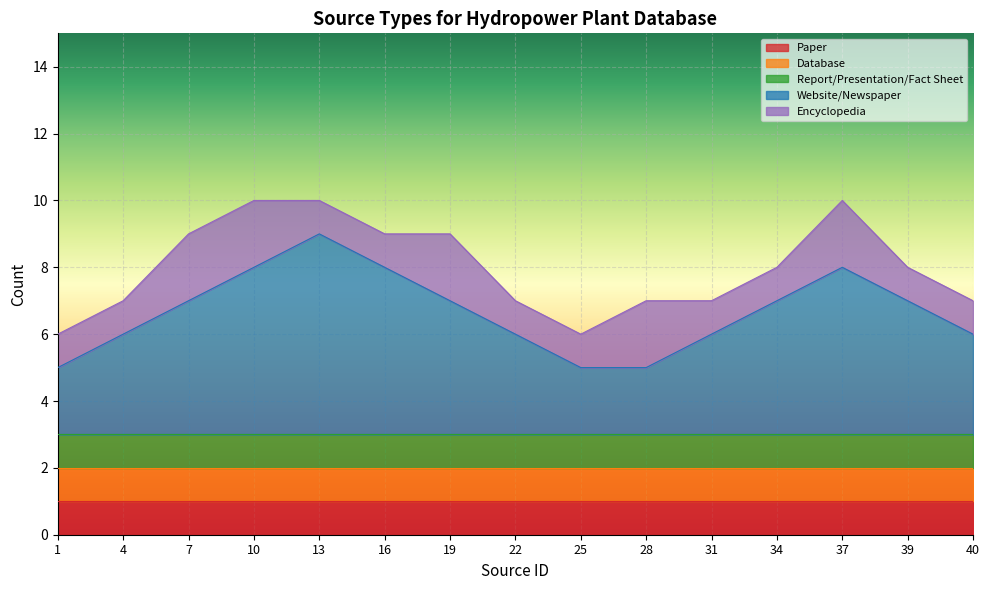

At which label is Encyclopedia closest to 1?

1